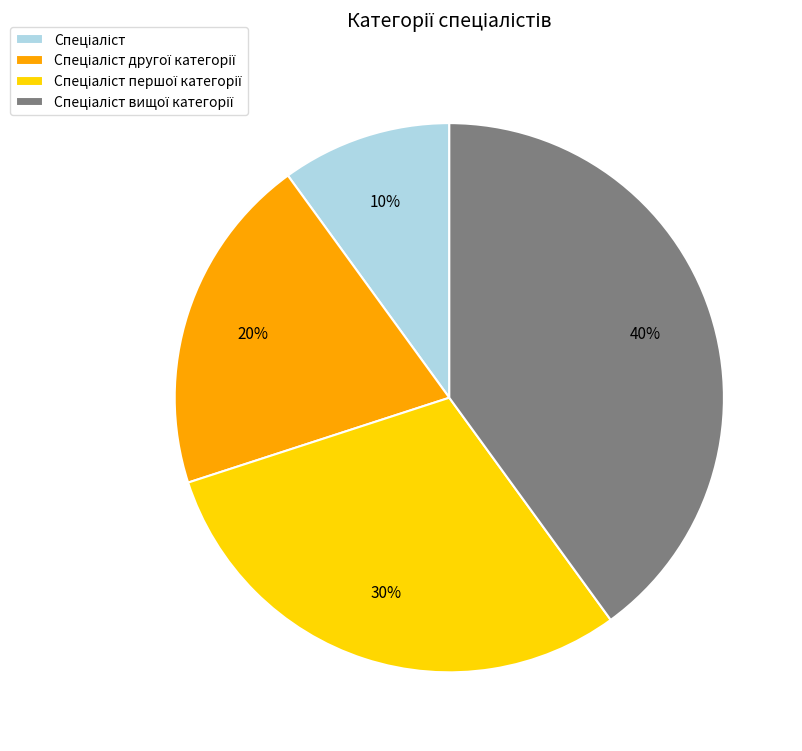

To the nearest percent, what is the difference between the largest and smallest slice percentages?

30%